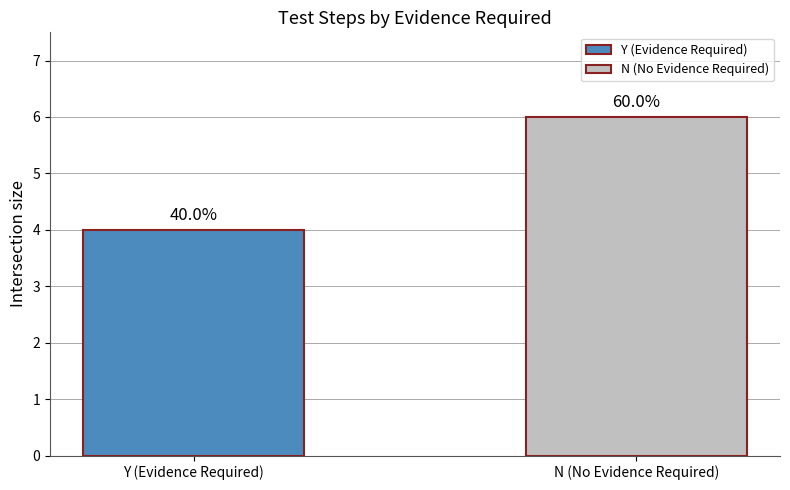

What is the change in value from Y (Evidence Required) to N (No Evidence Required)?

+2